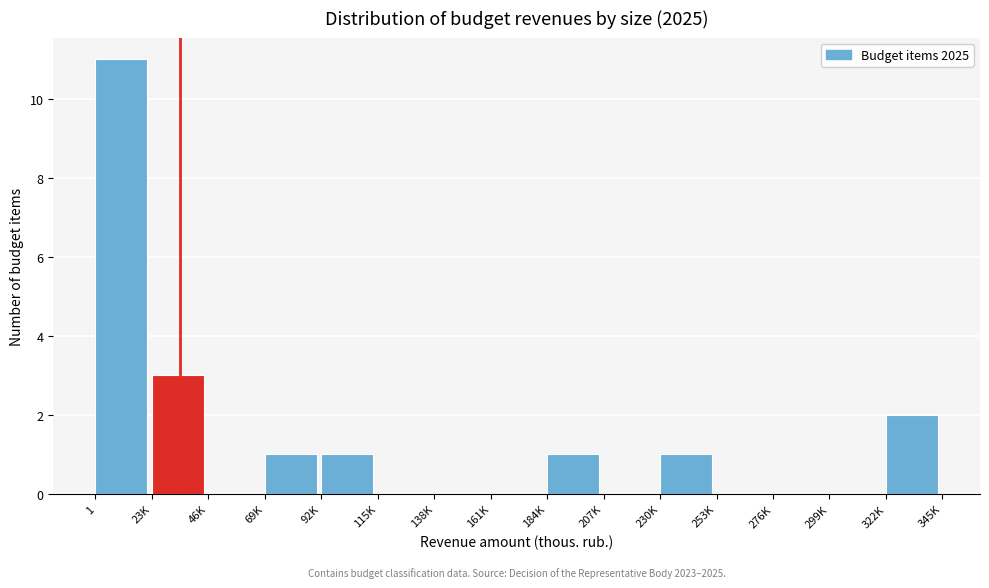

At which label is the value closest to 5?

23K